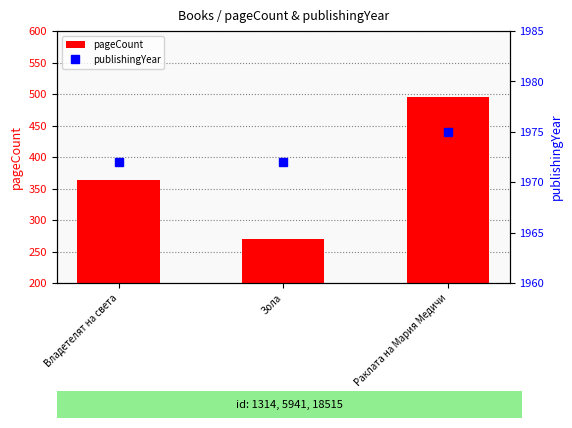

What is the difference between the maximum and minimum values in the pageCount series?

226